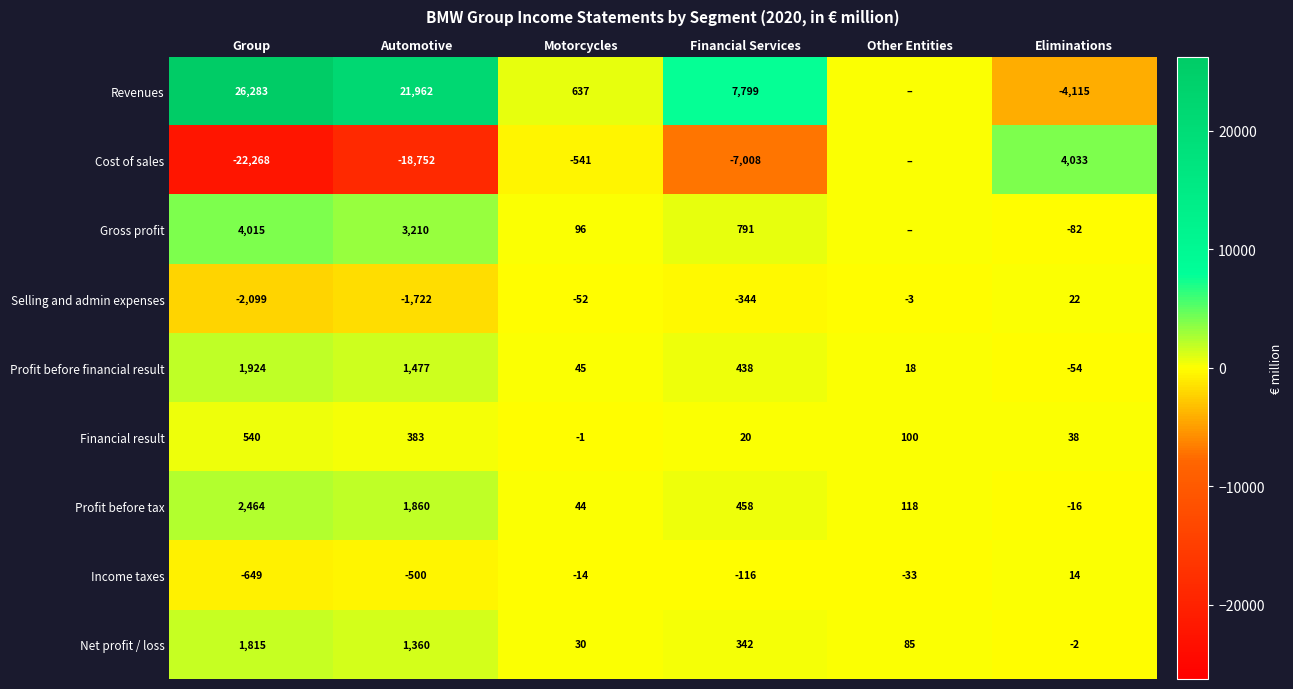

What is the average value of the Selling and admin expenses series?

-700